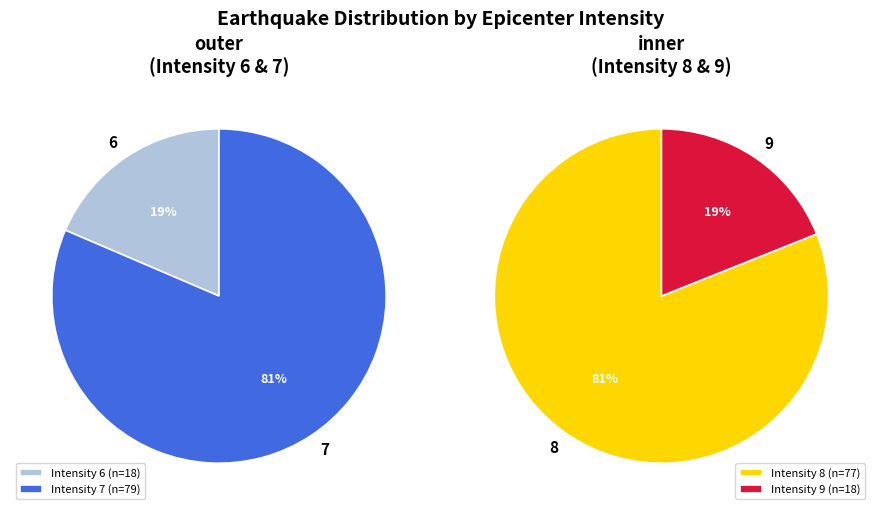

Does any single category account for the majority?

No